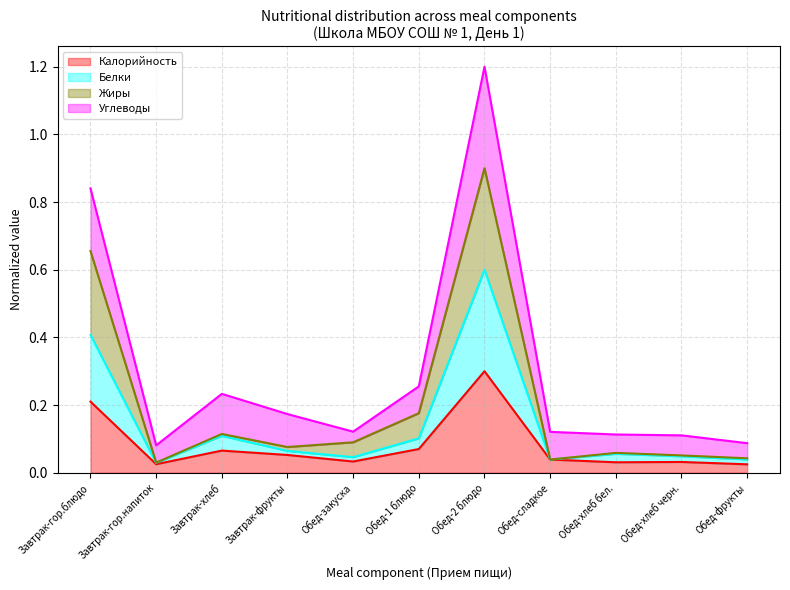

At which category is the sum across all series the highest?

Обед-2 блюдо